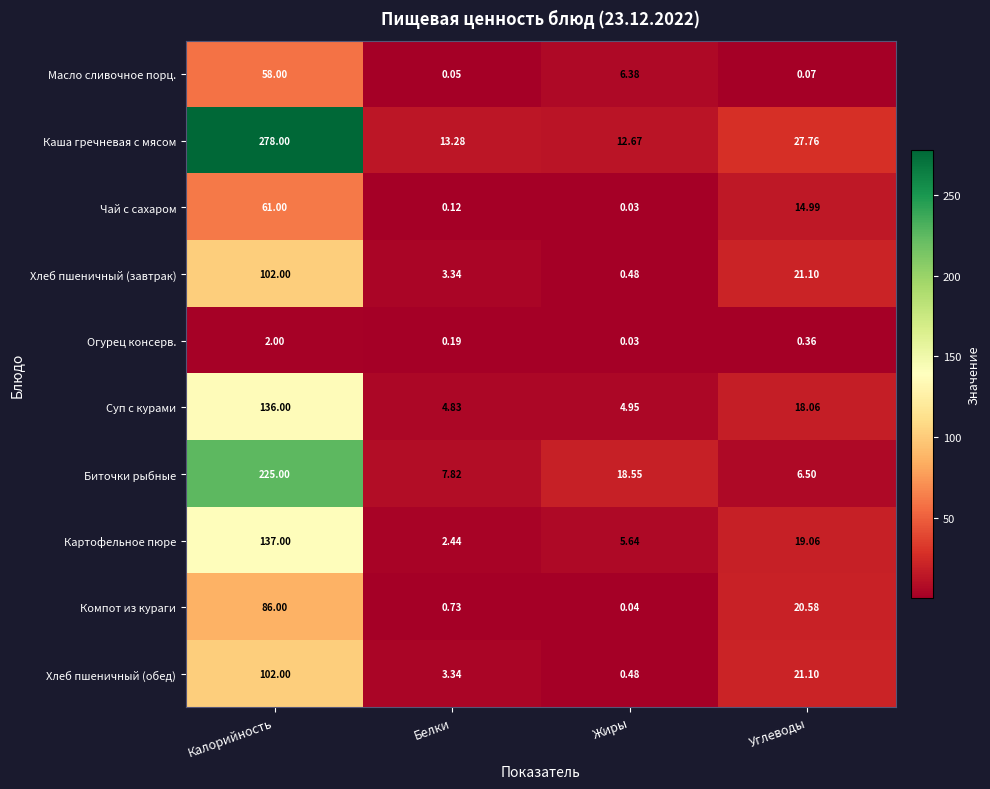

At which category does the chart reach its peak across all series?

Калорийность